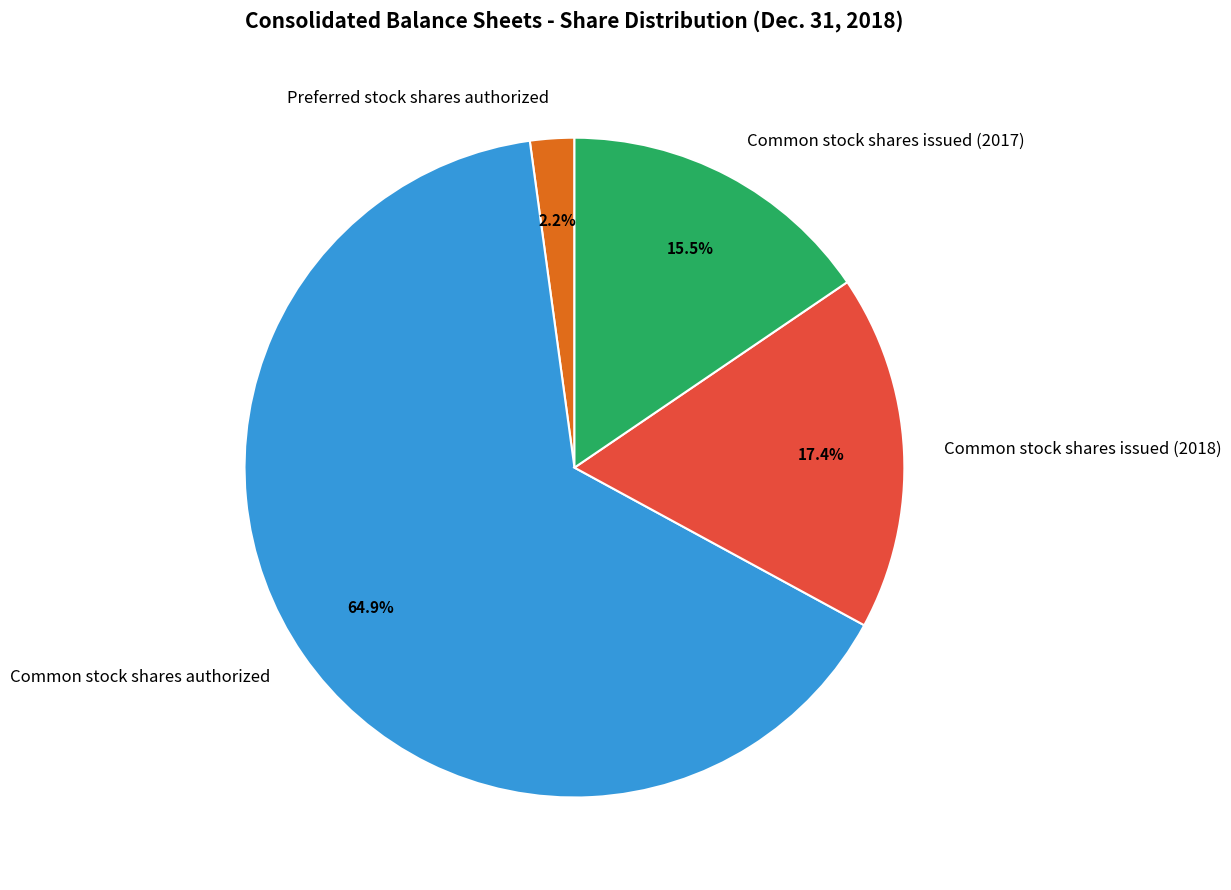

What is the largest slice in the pie chart?

Common stock shares authorized